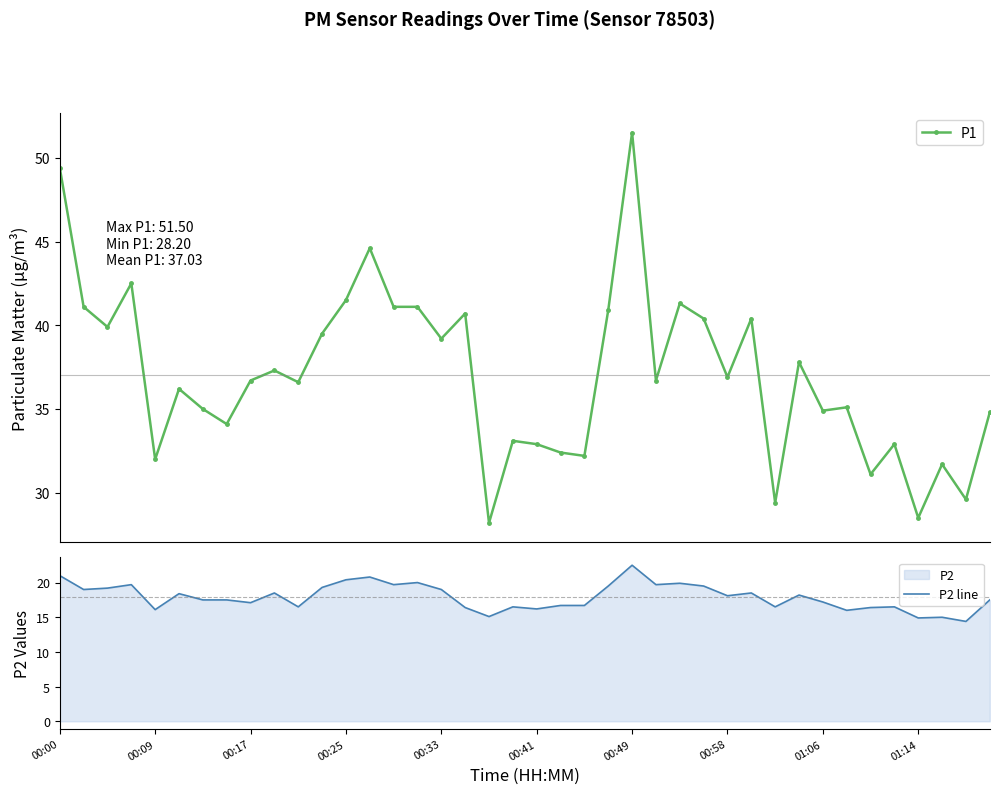

What is the value of the P1 point at the 15th from the left?

41.1